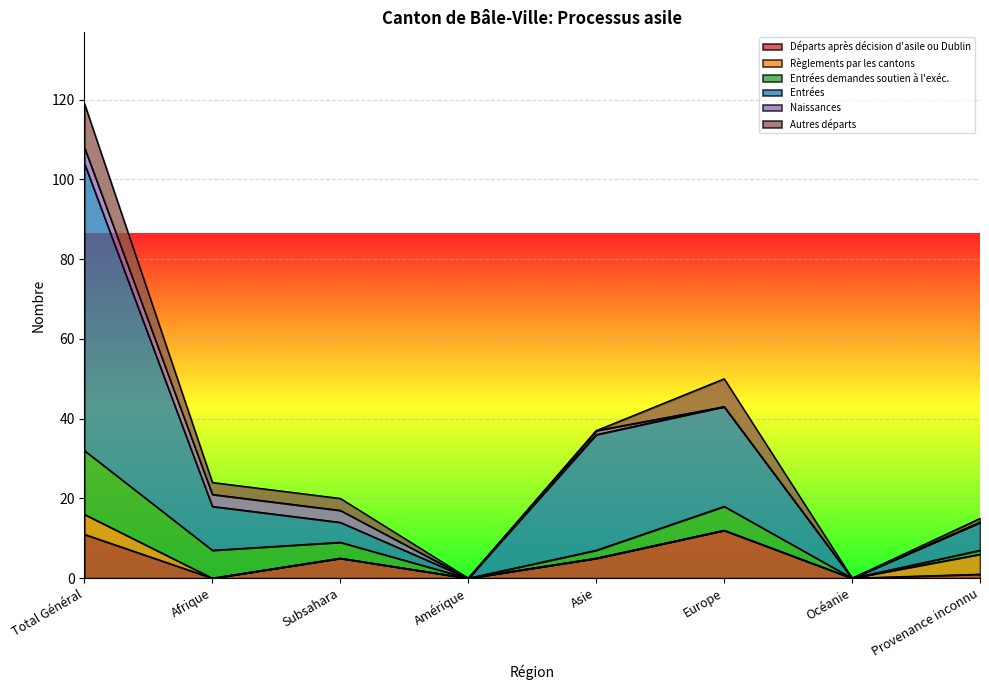

How many interior local valleys does the Naissances series have?

1